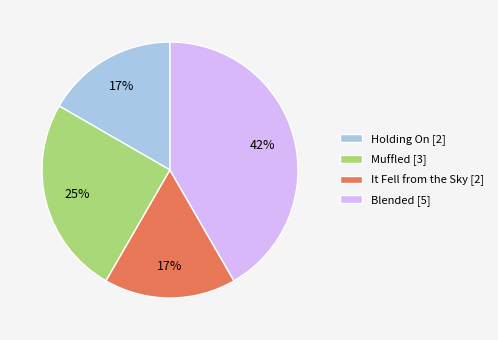

Is Holding On the majority of the pie?

No